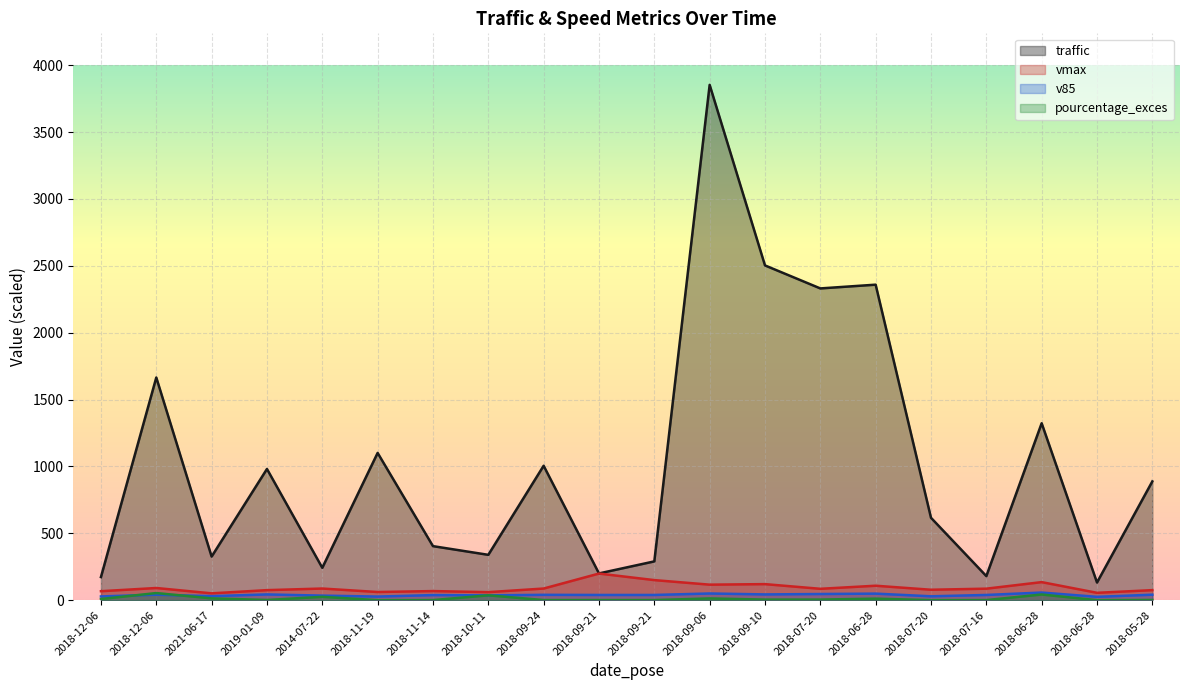

What is the total value across all series at 2018-10-11?

471.3